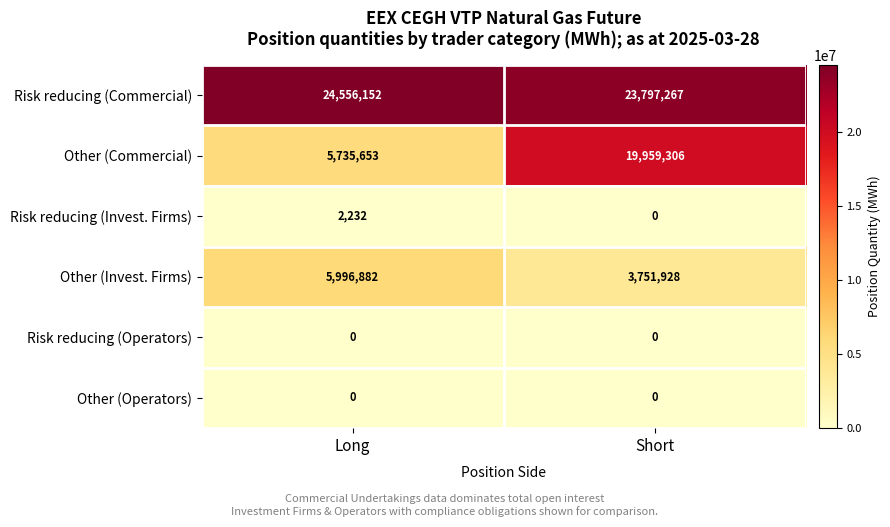

Which series has the largest total across all categories?

Risk reducing (Commercial)